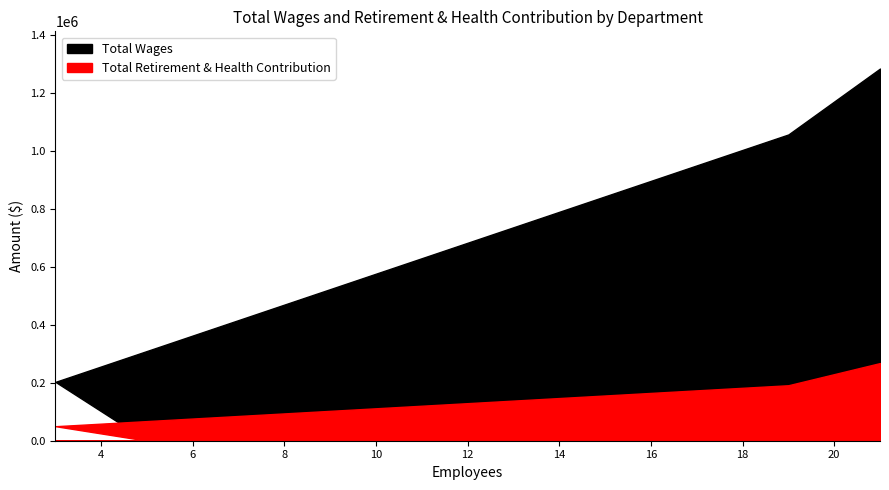

Is the value of Total Wages at JPA Board greater than the value of Total Retirement & Health Contribution at YECA Administration?

No